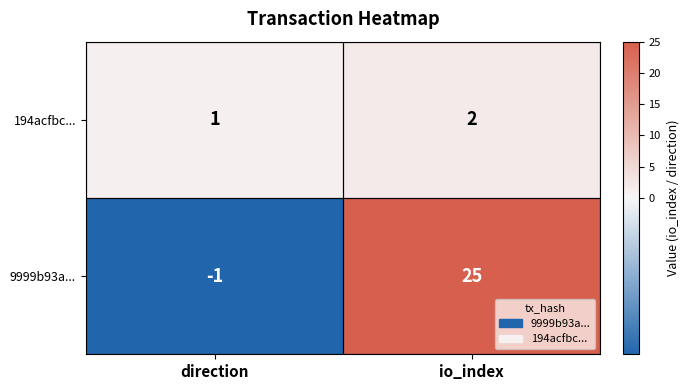

At which category is the sum across all series the highest?

io_index